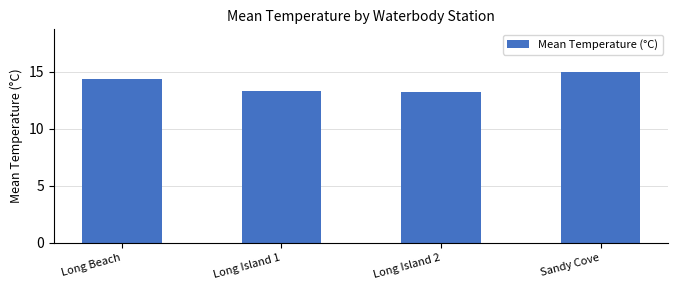

What is the value of the 3rd bar from the left?

13.3